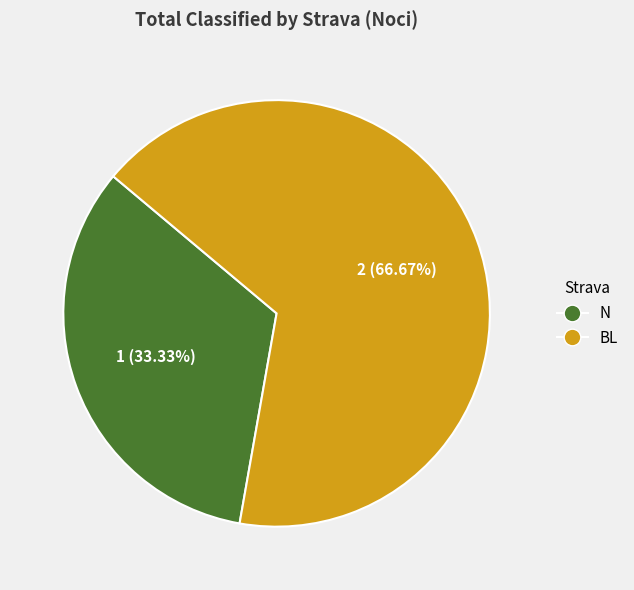

Count the number of slices in the pie.

2